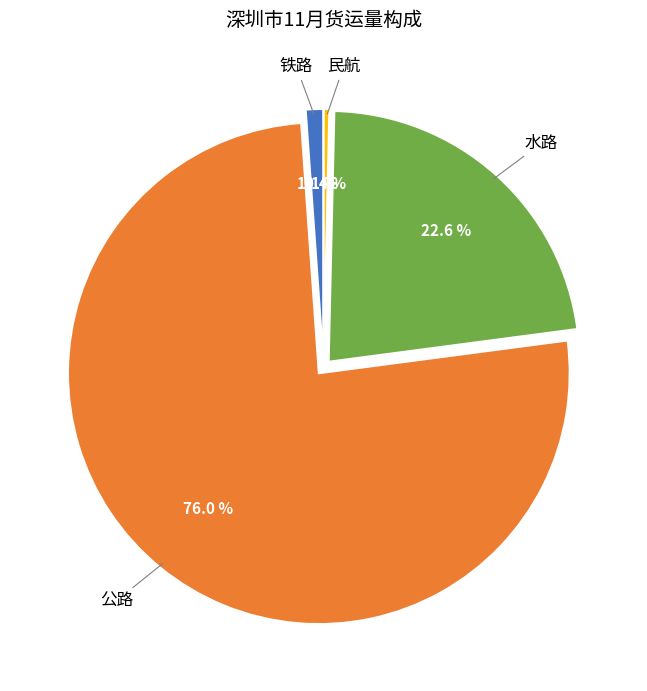

Is there any slice that represents more than half of the pie?

Yes